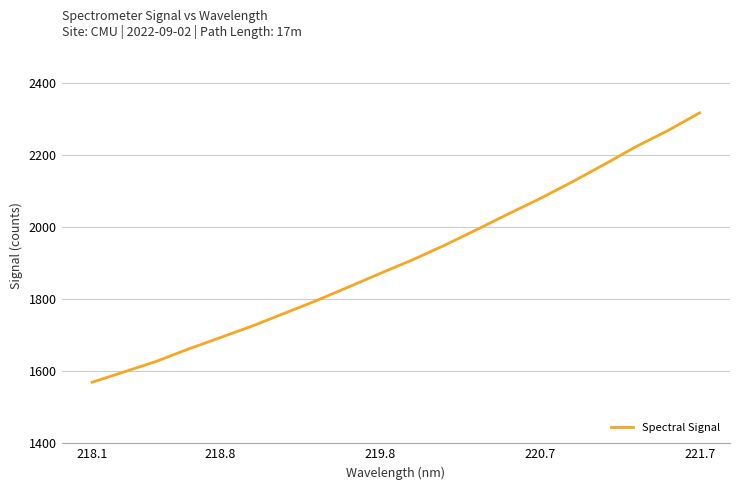

What is the minimum value shown in the chart?

1569.6